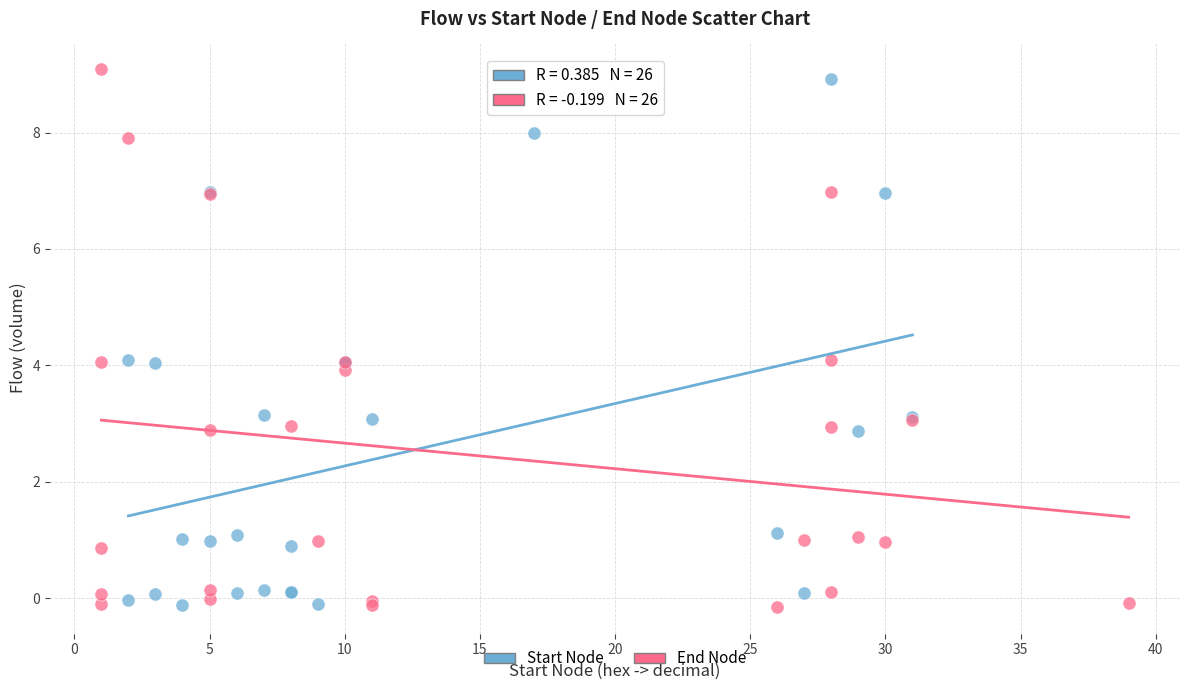

Which series has the widest spread of Y values?

End Node